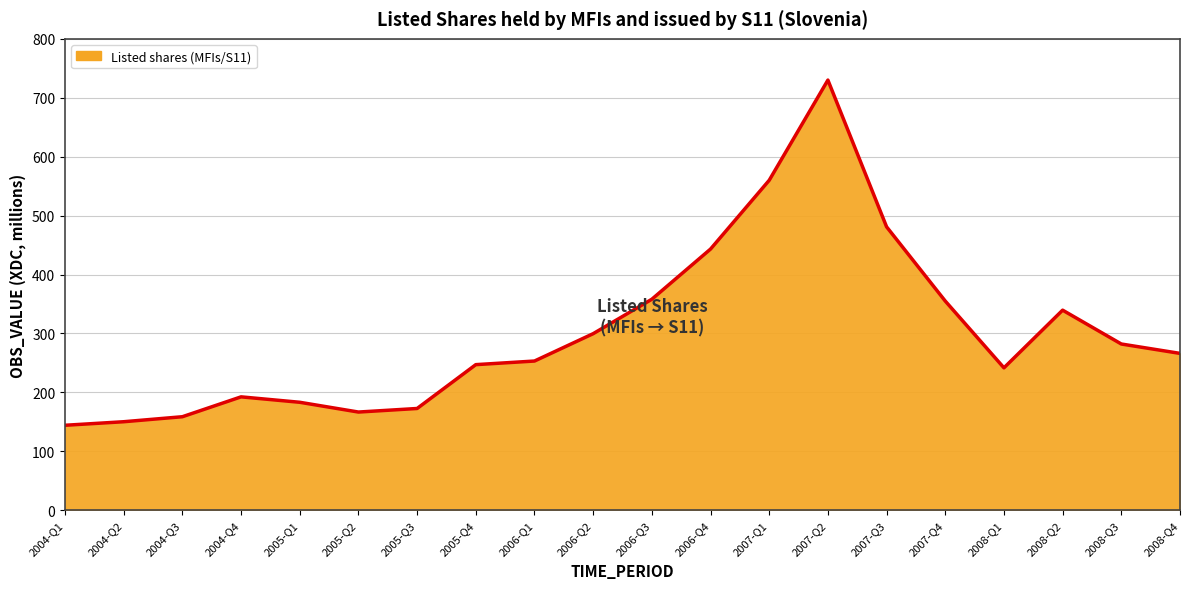

How many values are below 266?

10